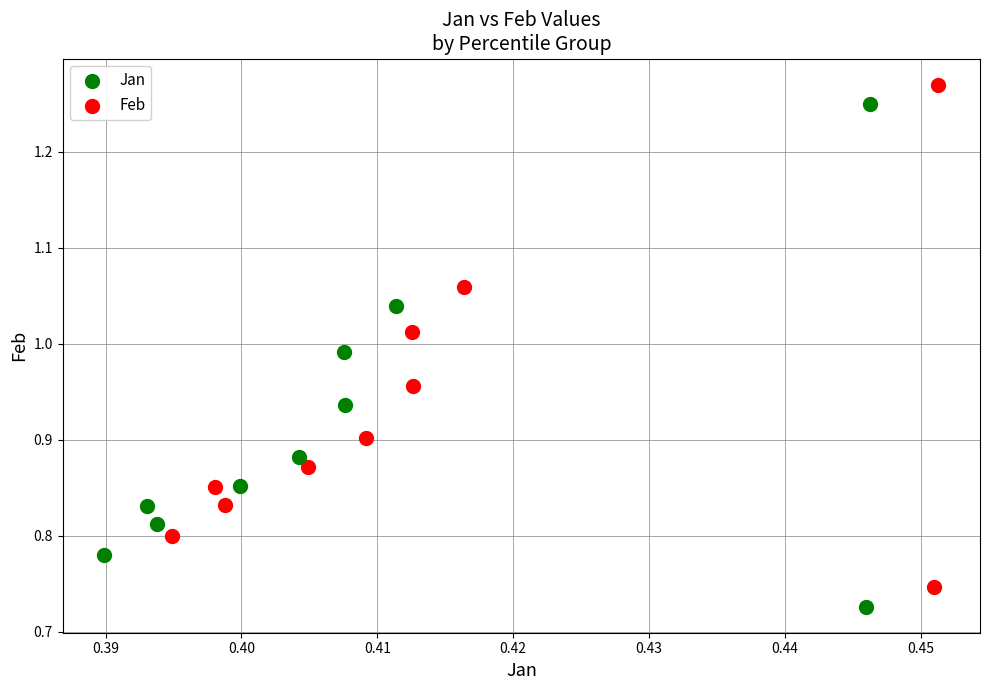

What are all the series names shown in the legend?

Jan, Feb